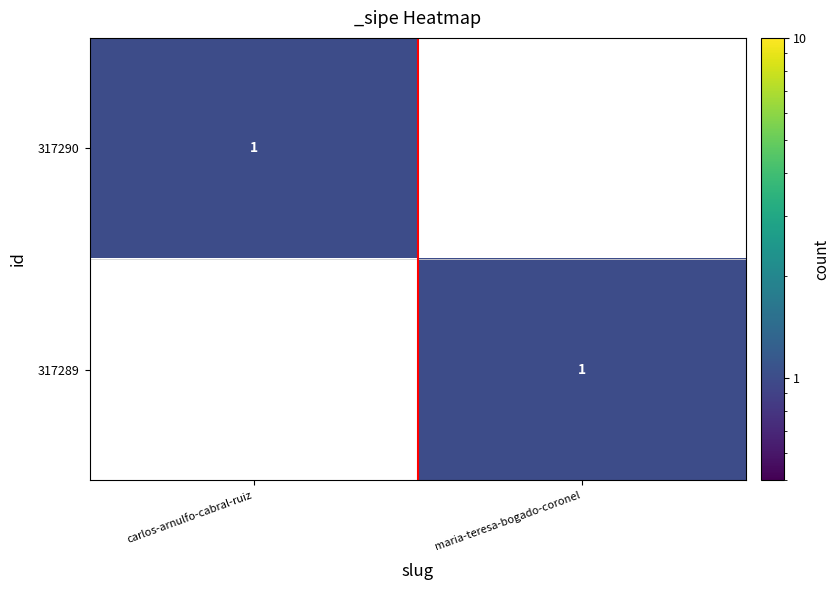

True or false: 317289 has a value of 2 at maria-teresa-bogado-coronel.

False